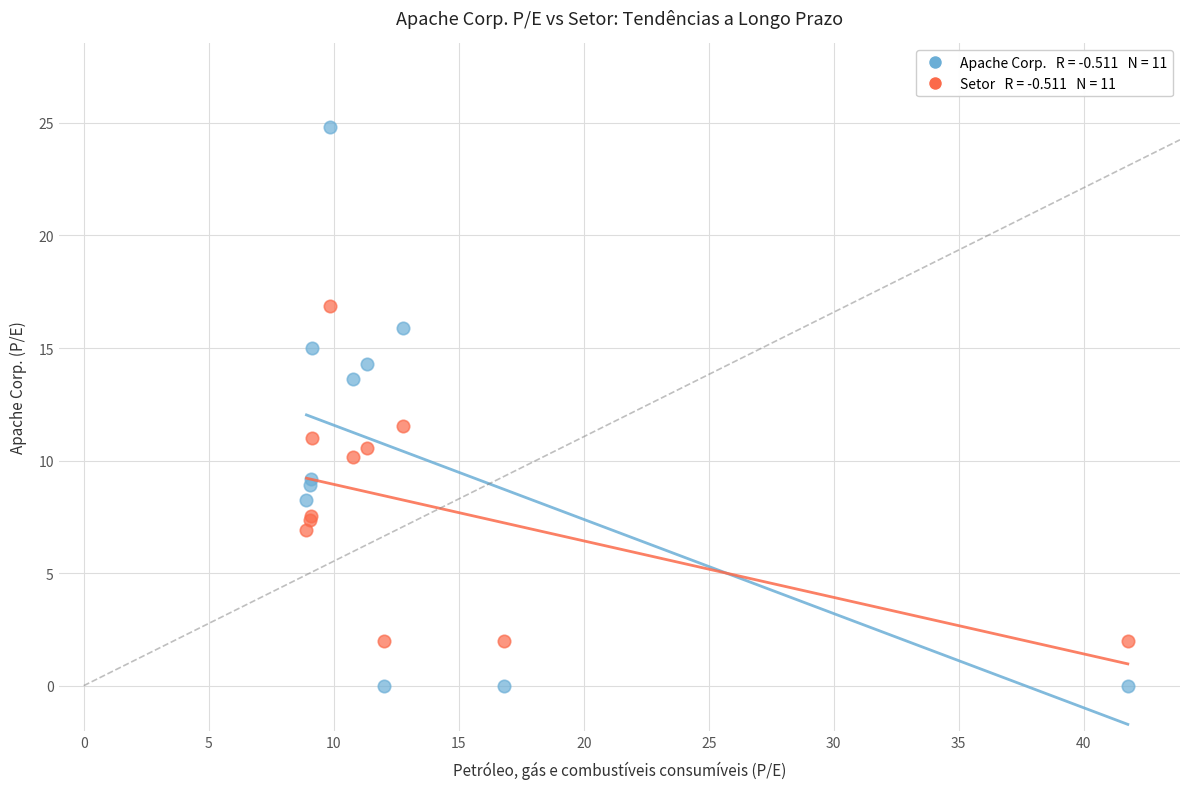

Across all series, what Y value is closest to 12?

11.5